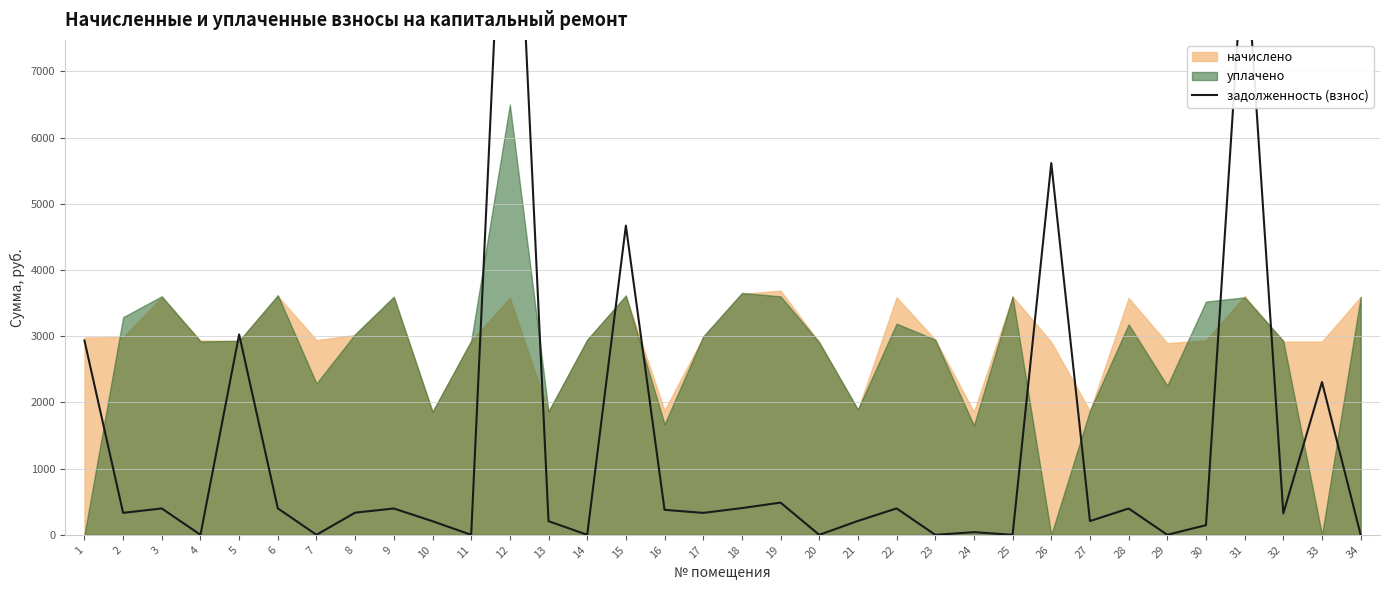

What is the difference between the maximum and second lowest values?

12613.4